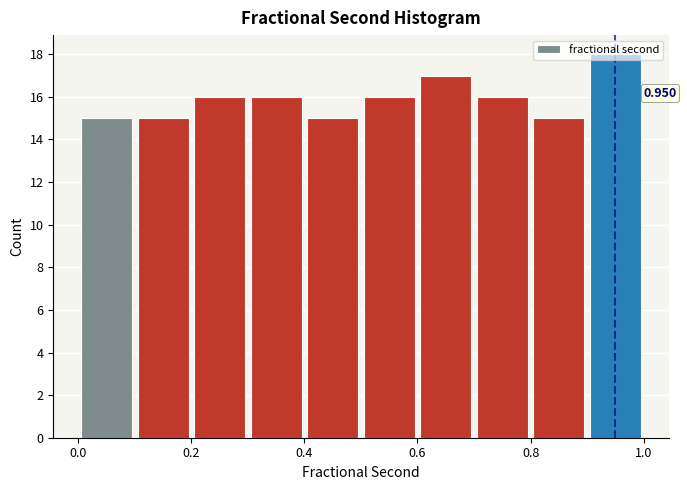

Over which range of the x-axis is the bar tallest?

0.9 to 1.0